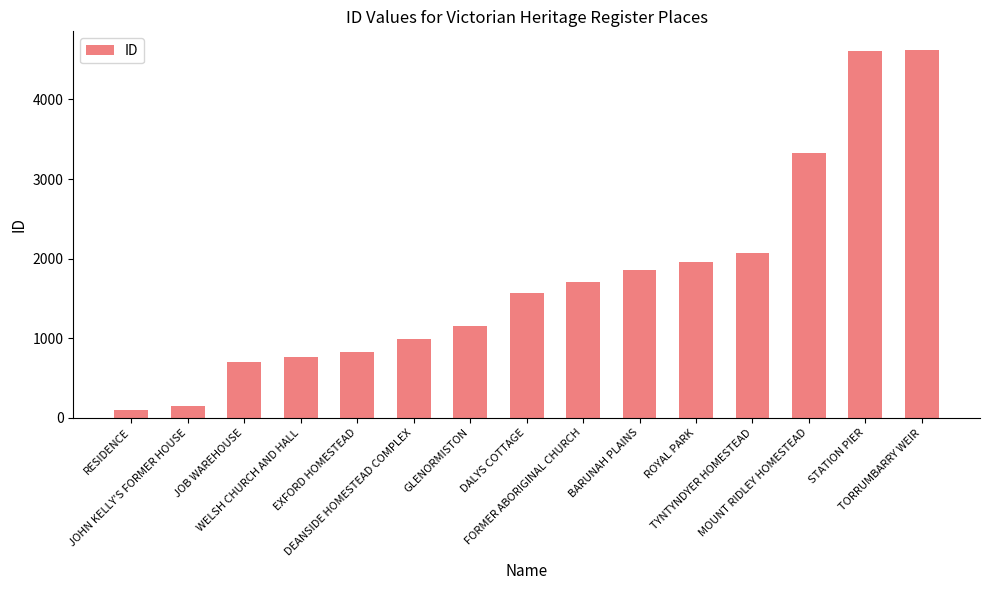

At which category does the chart reach its minimum across all series?

RESIDENCE